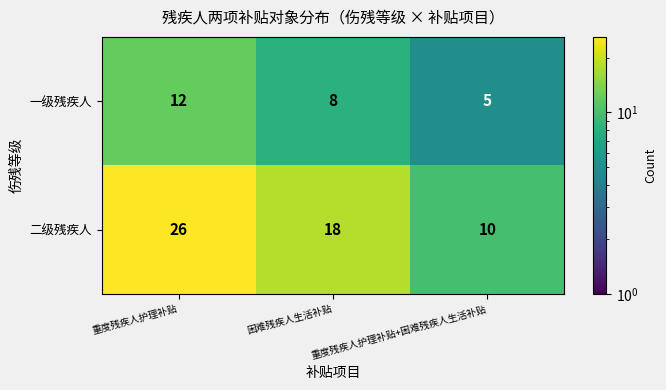

Which label corresponds to the largest value in the chart?

重度残疾人护理补贴